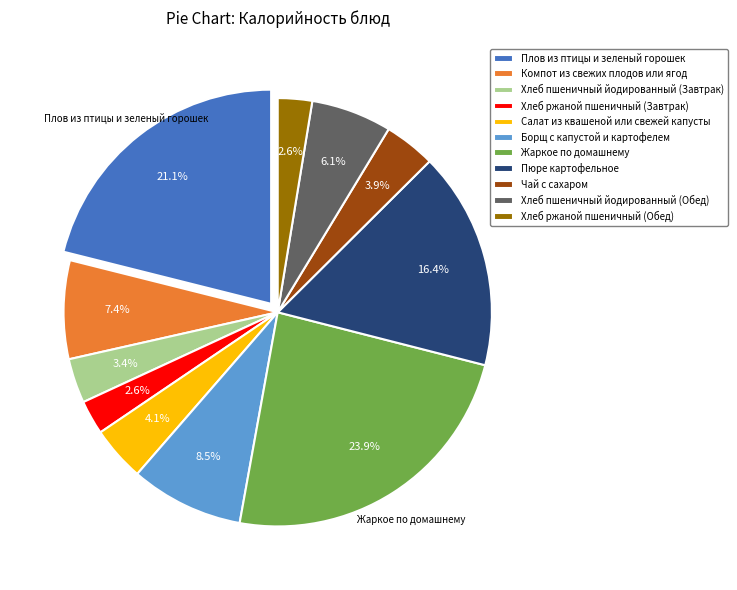

To the nearest percent, what is the difference between the Хлеб пшеничный йодированный (Обед) and Компот из свежих плодов или ягод slice percentages?

1%